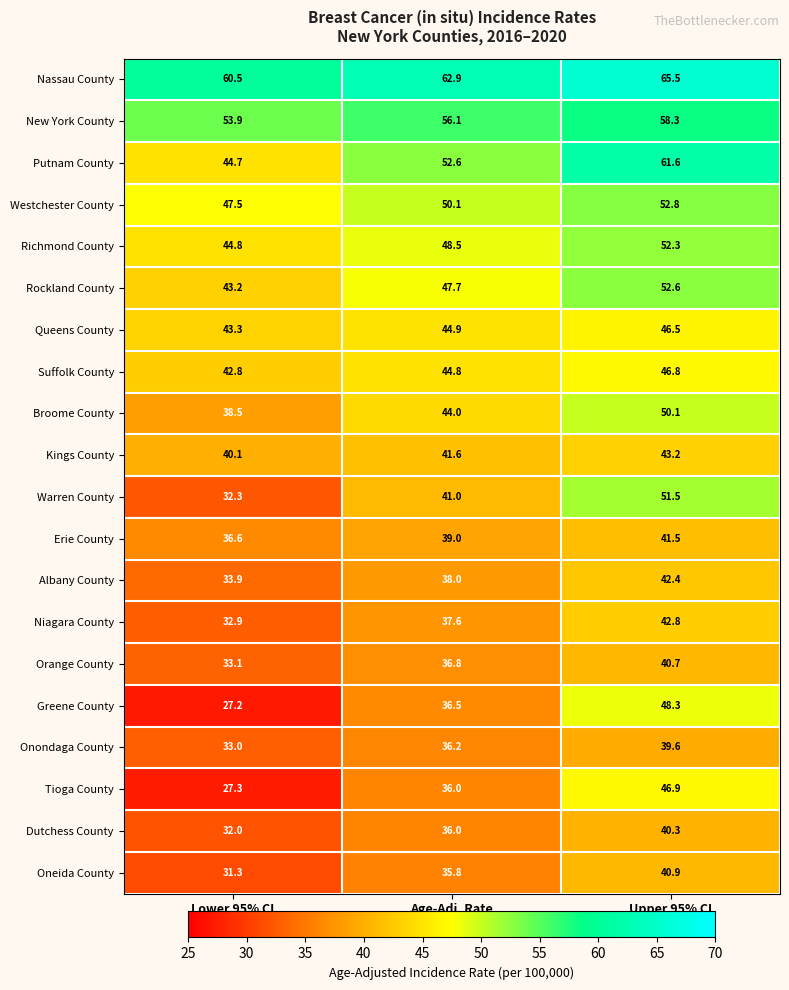

Where does the Westchester County series first go above 50?

Age-Adj. Rate